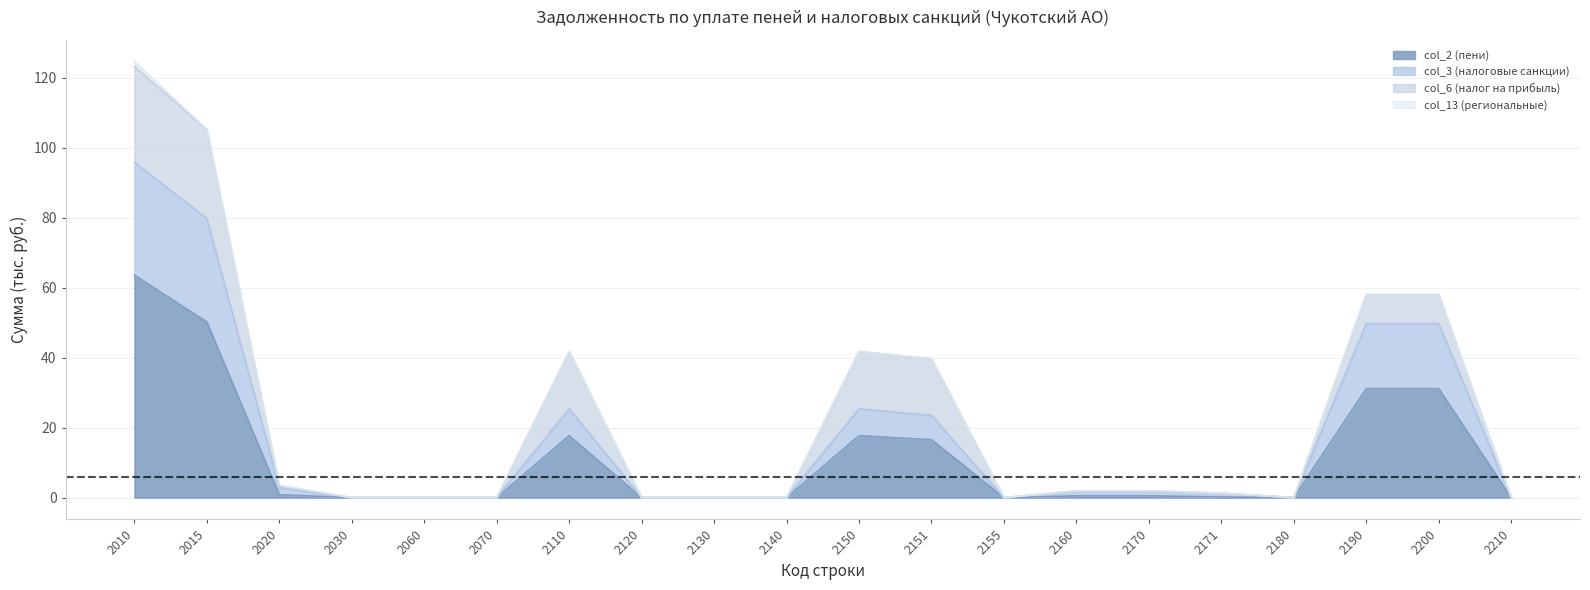

Is it true that col_2 (пени) equals 0.0 at 2180?

True